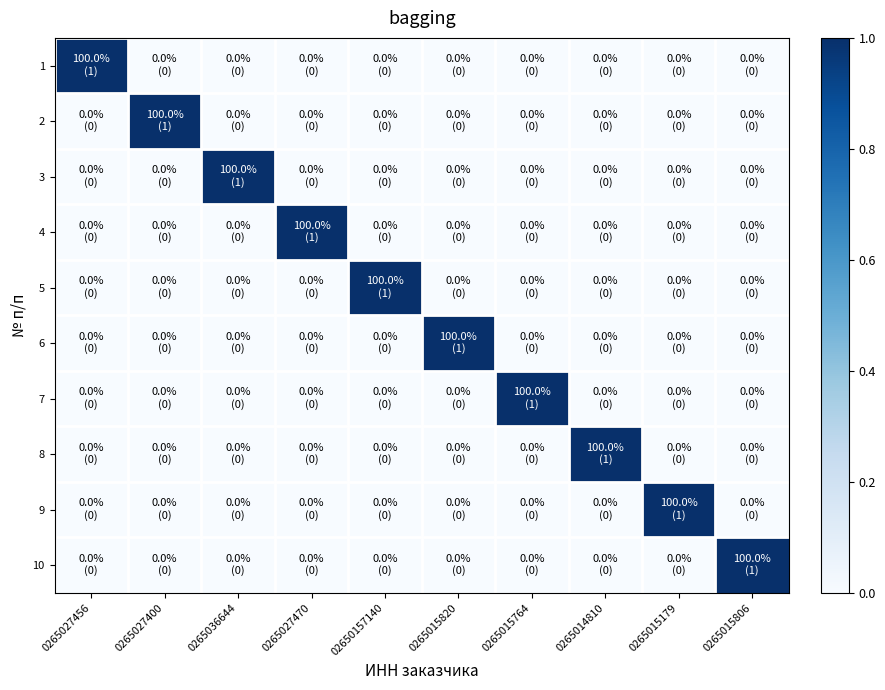

Reading left to right, extract all data points from this chart.

1: 0265027456=1	0265027400=0	0265036644=0	0265027470=0	02650157140=0	0265015820=0	0265015764=0	0265014810=0	0265015179=0	0265015806=0
2: 0265027456=0	0265027400=1	0265036644=0	0265027470=0	02650157140=0	0265015820=0	0265015764=0	0265014810=0	0265015179=0	0265015806=0
3: 0265027456=0	0265027400=0	0265036644=1	0265027470=0	02650157140=0	0265015820=0	0265015764=0	0265014810=0	0265015179=0	0265015806=0
4: 0265027456=0	0265027400=0	0265036644=0	0265027470=1	02650157140=0	0265015820=0	0265015764=0	0265014810=0	0265015179=0	0265015806=0
5: 0265027456=0	0265027400=0	0265036644=0	0265027470=0	02650157140=1	0265015820=0	0265015764=0	0265014810=0	0265015179=0	0265015806=0
6: 0265027456=0	0265027400=0	0265036644=0	0265027470=0	02650157140=0	0265015820=1	0265015764=0	0265014810=0	0265015179=0	0265015806=0
7: 0265027456=0	0265027400=0	0265036644=0	0265027470=0	02650157140=0	0265015820=0	0265015764=1	0265014810=0	0265015179=0	0265015806=0
8: 0265027456=0	0265027400=0	0265036644=0	0265027470=0	02650157140=0	0265015820=0	0265015764=0	0265014810=1	0265015179=0	0265015806=0
9: 0265027456=0	0265027400=0	0265036644=0	0265027470=0	02650157140=0	0265015820=0	0265015764=0	0265014810=0	0265015179=1	0265015806=0
10: 0265027456=0	0265027400=0	0265036644=0	0265027470=0	02650157140=0	0265015820=0	0265015764=0	0265014810=0	0265015179=0	0265015806=1